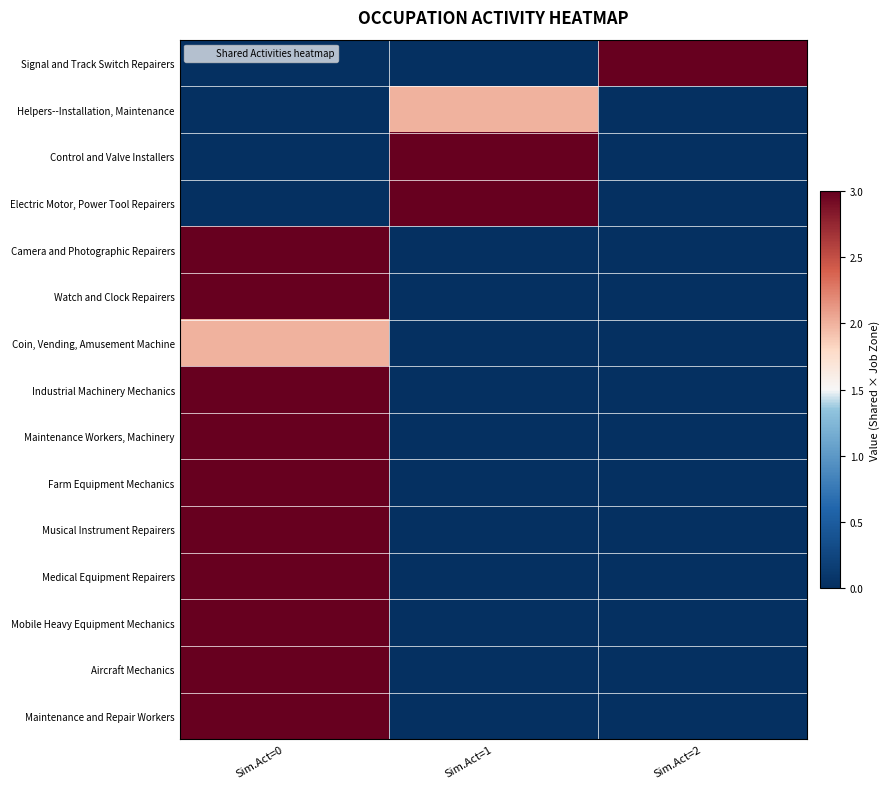

At which category does the chart reach its minimum across all series?

Sim.Act=0